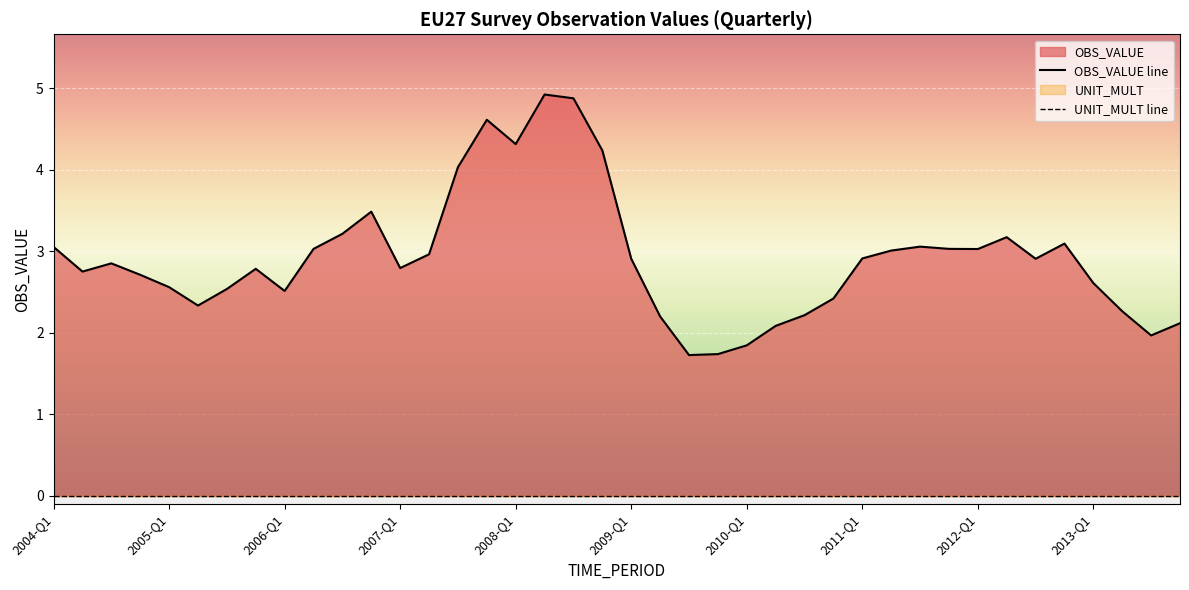

List the labels in order of value, smallest first.

2009-Q3, 2009-Q4, 2010-Q1, 2013-Q3, 2010-Q2, 2013-Q4, 2009-Q2, 2010-Q3, 2013-Q2, 2005-Q2, 2010-Q4, 2006-Q1, 2005-Q3, 2005-Q1, 2013-Q1, 2004-Q4, 2004-Q2, 2005-Q4, 2007-Q1, 2004-Q3, 2012-Q3, 2009-Q1, 2011-Q1, 2007-Q2, 2011-Q2, 2012-Q1, 2006-Q2, 2011-Q4, 2004-Q1, 2011-Q3, 2012-Q4, 2012-Q2, 2006-Q3, 2006-Q4, 2007-Q3, 2008-Q4, 2008-Q1, 2007-Q4, 2008-Q3, 2008-Q2